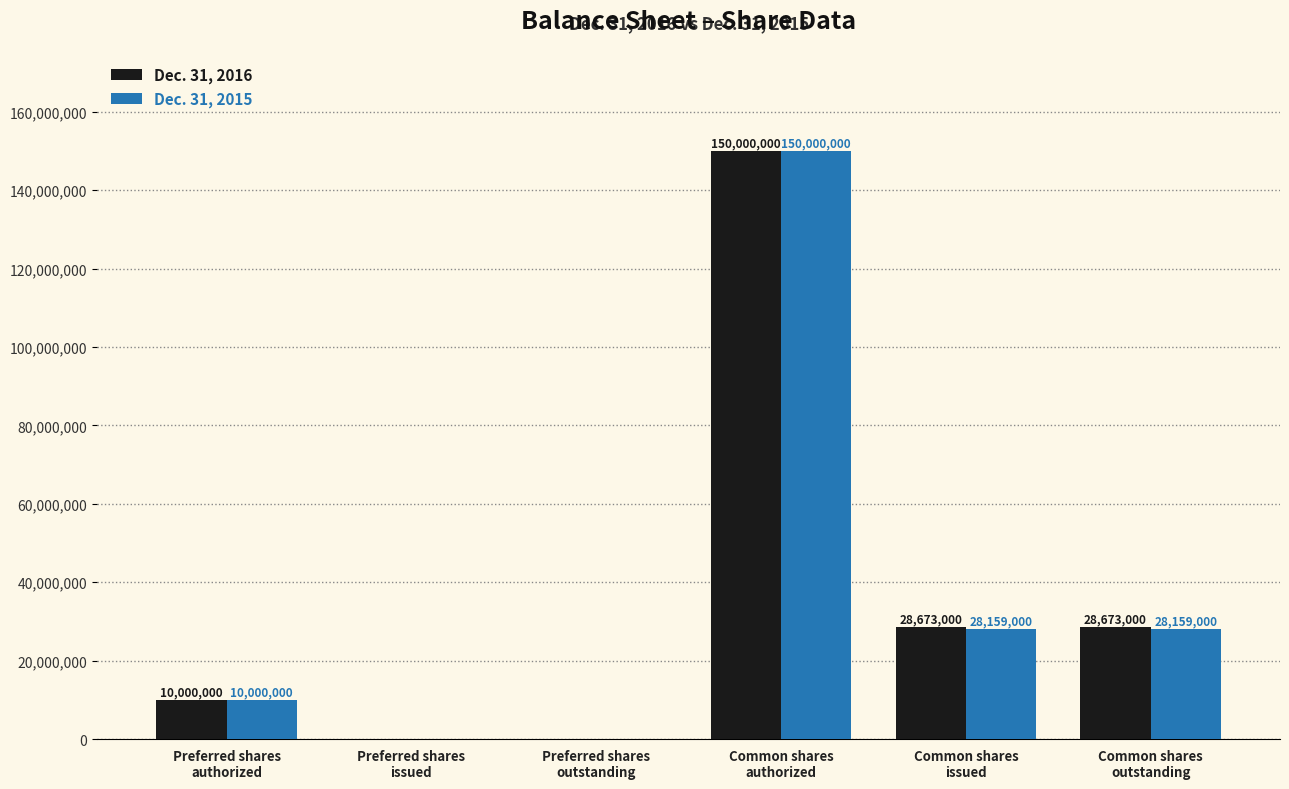

Reading right to left, extract all data points from this chart.

Dec. 31, 2016: Common shares
outstanding=28673000	Common shares
issued=28673000	Common shares
authorized=150000000	Preferred shares
outstanding=0	Preferred shares
issued=0	Preferred shares
authorized=10000000
Dec. 31, 2015: Common shares
outstanding=28159000	Common shares
issued=28159000	Common shares
authorized=150000000	Preferred shares
outstanding=0	Preferred shares
issued=0	Preferred shares
authorized=10000000